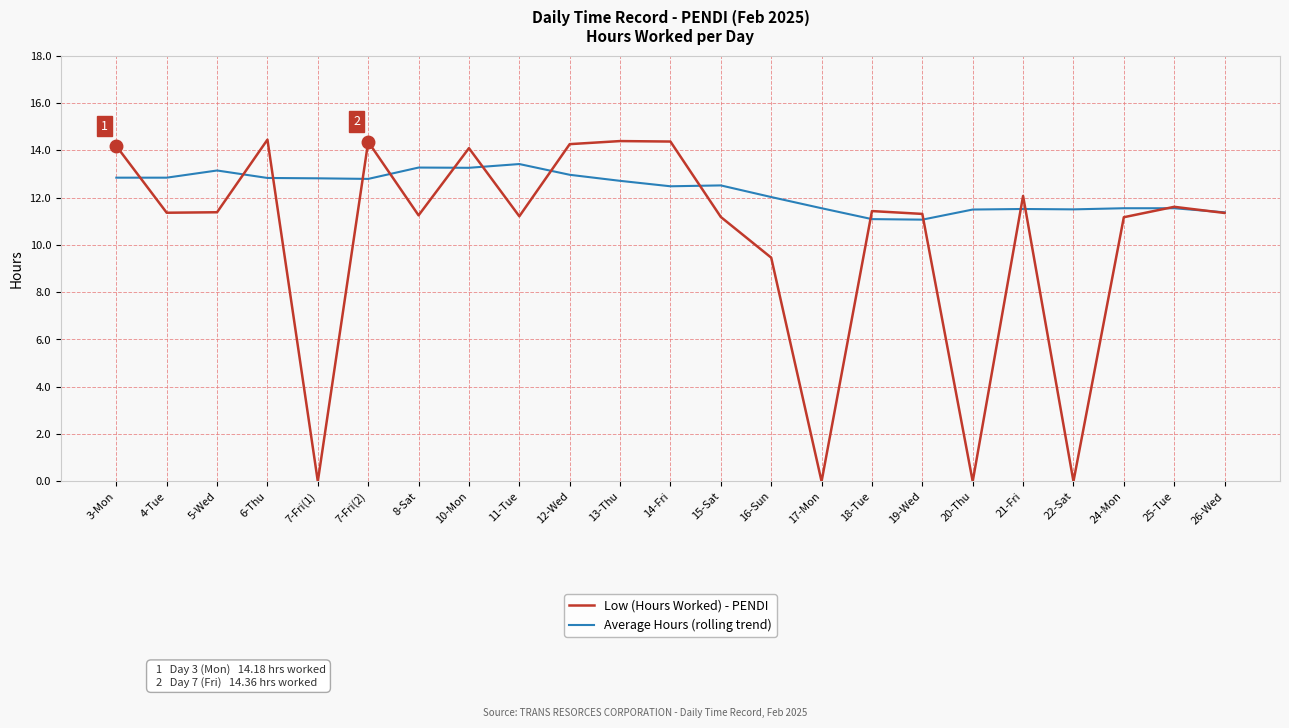

What are all the series names shown in the legend?

Low (Hours Worked) - PENDI, Average Hours (rolling trend)